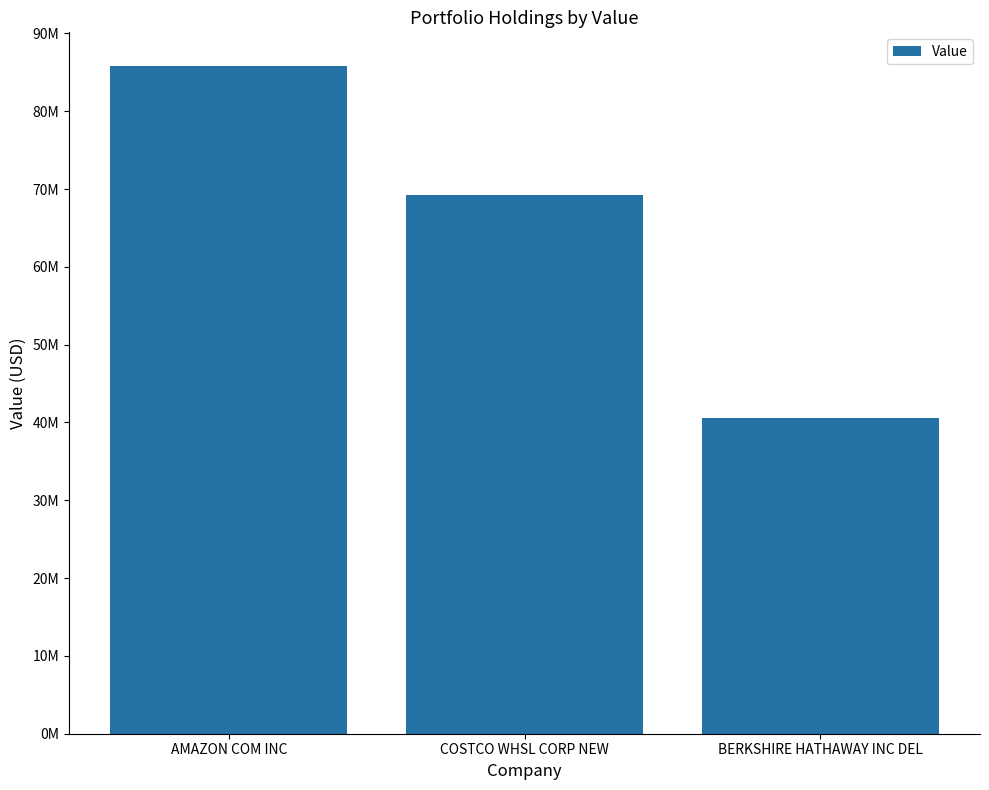

What is the label of the 2nd bar from the right?

COSTCO WHSL CORP NEW